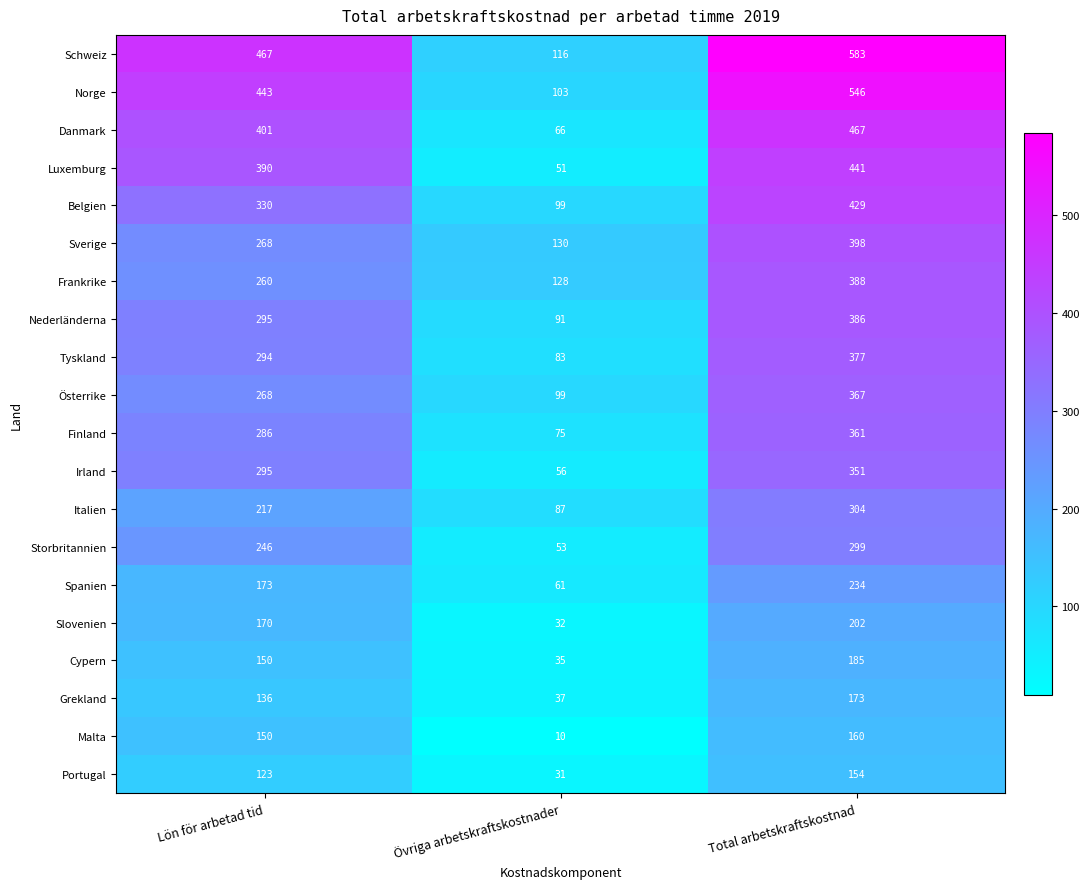

The value of Irland at Lön för arbetad tid is 295. True or false?

True